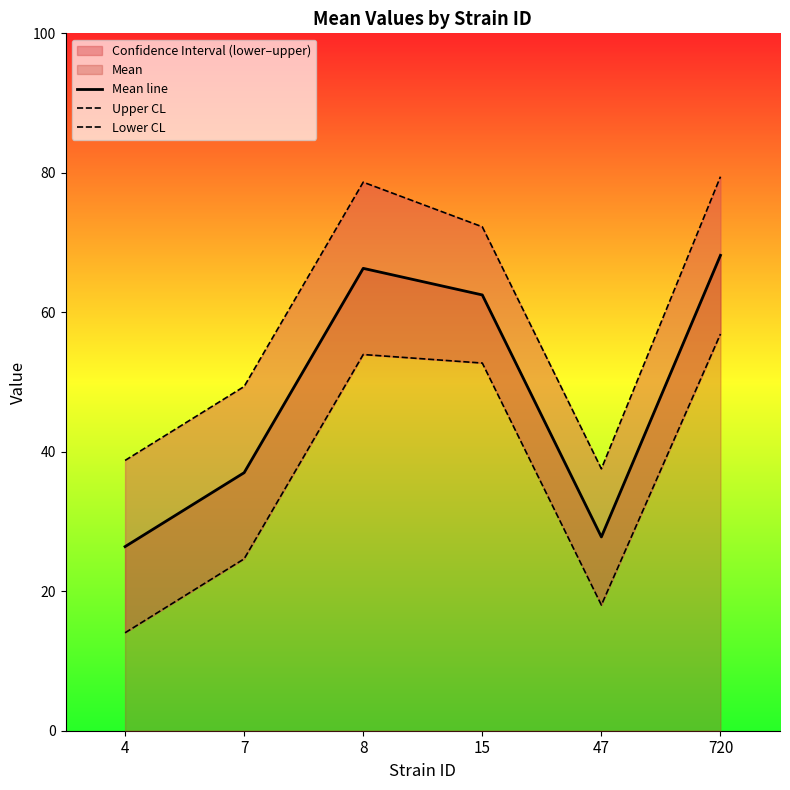

Which series changed the most between 7 and 47?

Upper CL